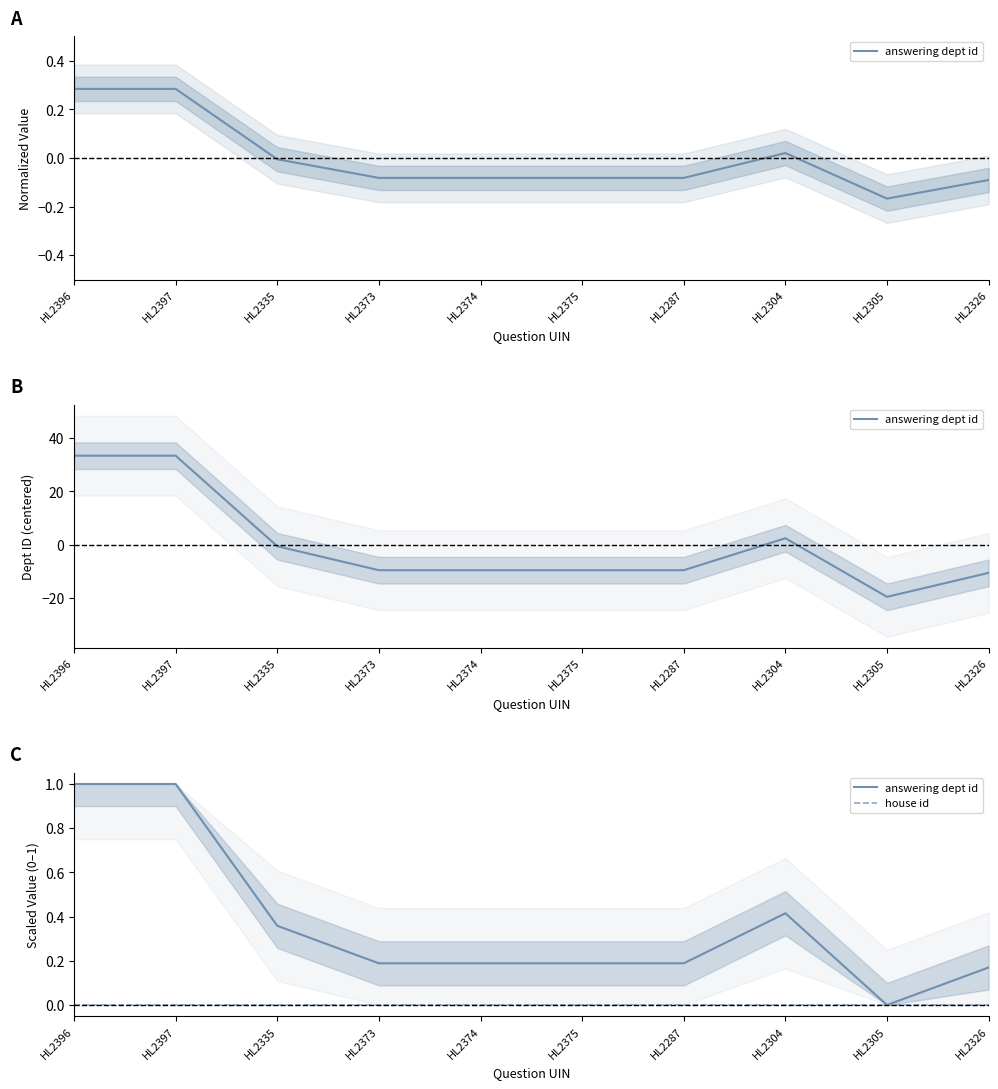

What is the label of the 3rd point from the right?

HL2304